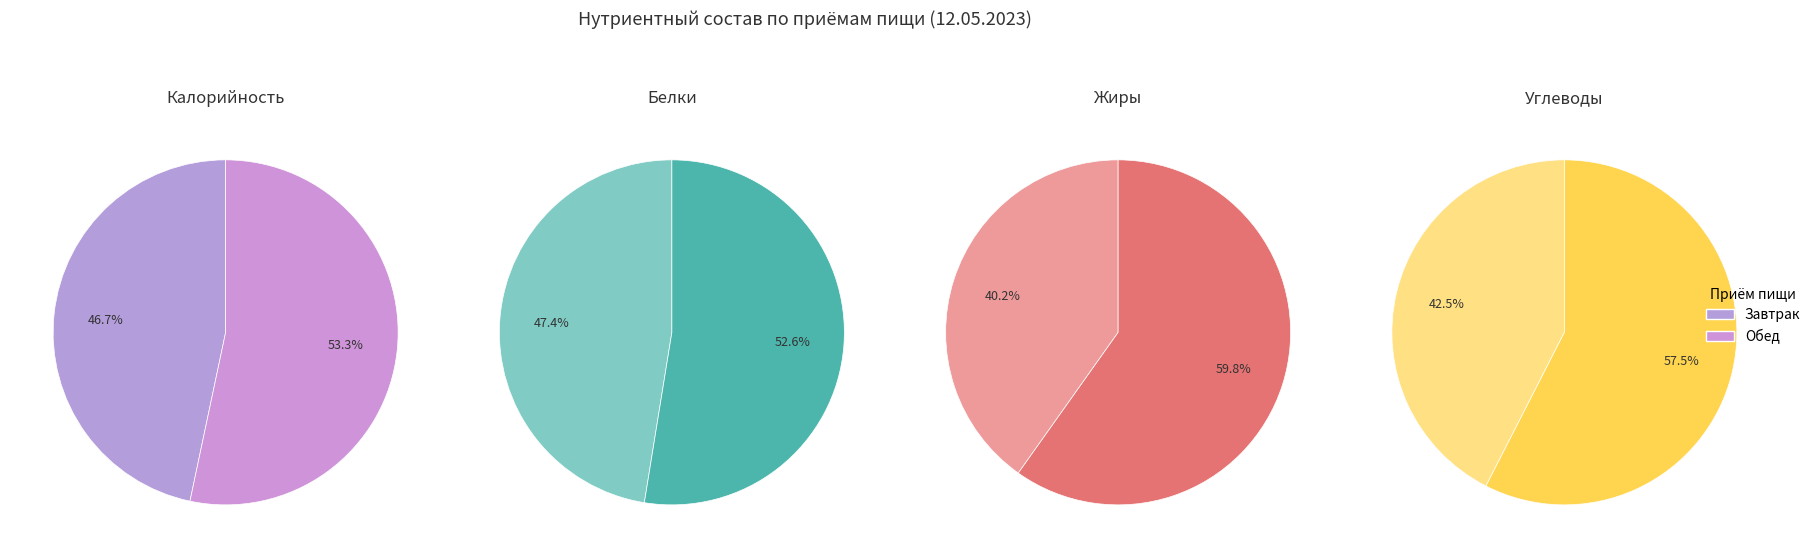

The Завтрак slice represents 47% of the pie. True or false?

True